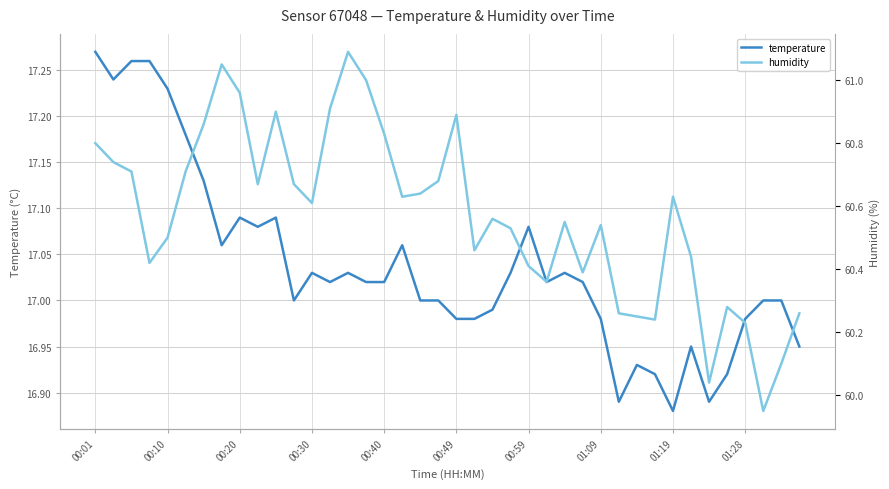

True or false: temperature and humidity intersect in this chart.

False